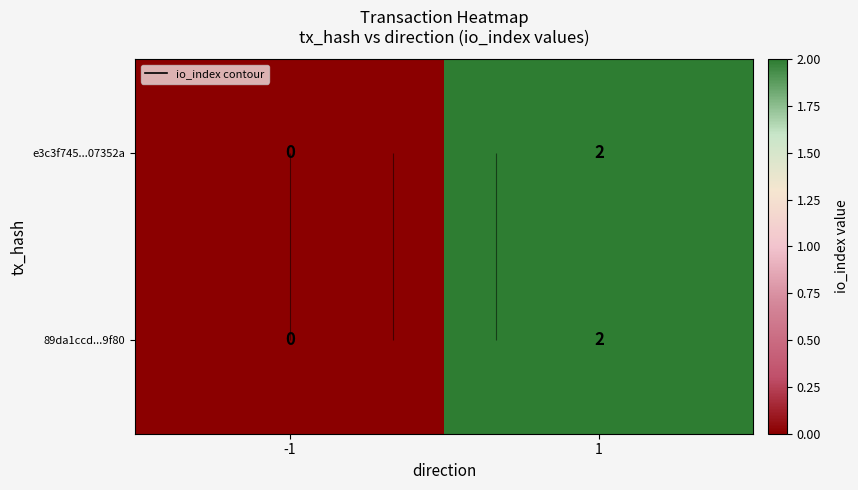

True or false: 89da1ccd...9f80 has a value of 0 at -1.

True